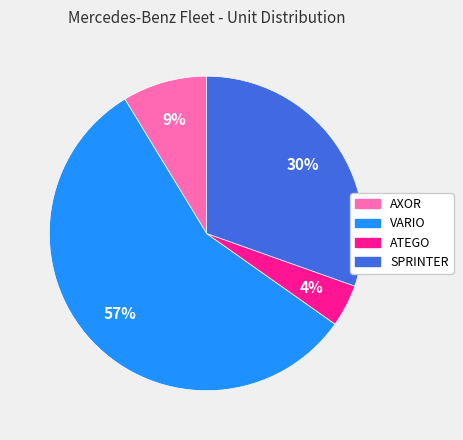

Do ATEGO and AXOR together represent more than half of the pie?

No